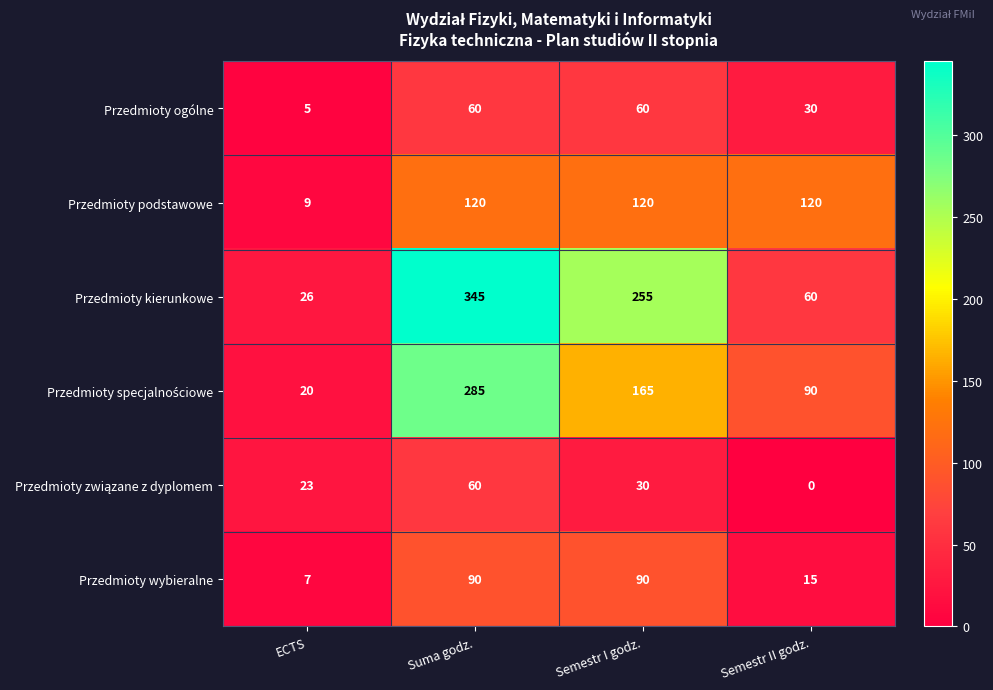

True or false: Przedmioty podstawowe has a value of 120 at Semestr II godz..

True